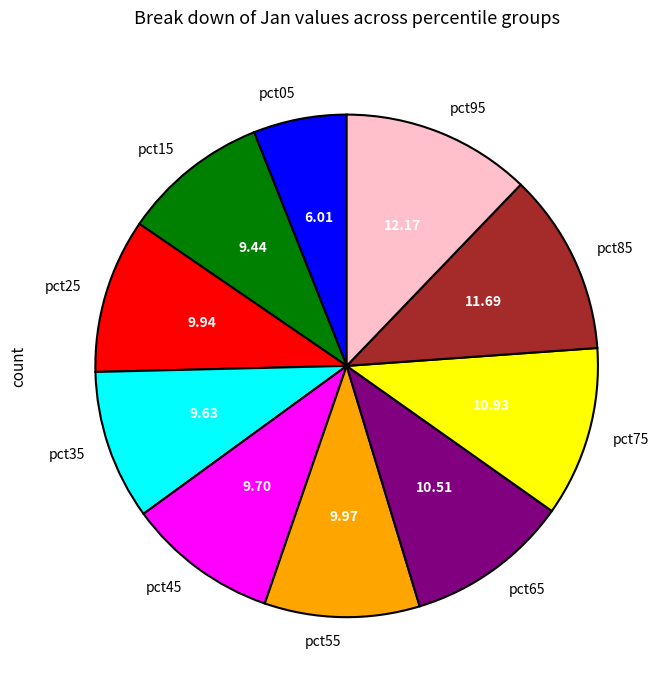

Is there any slice that represents more than half of the pie?

No